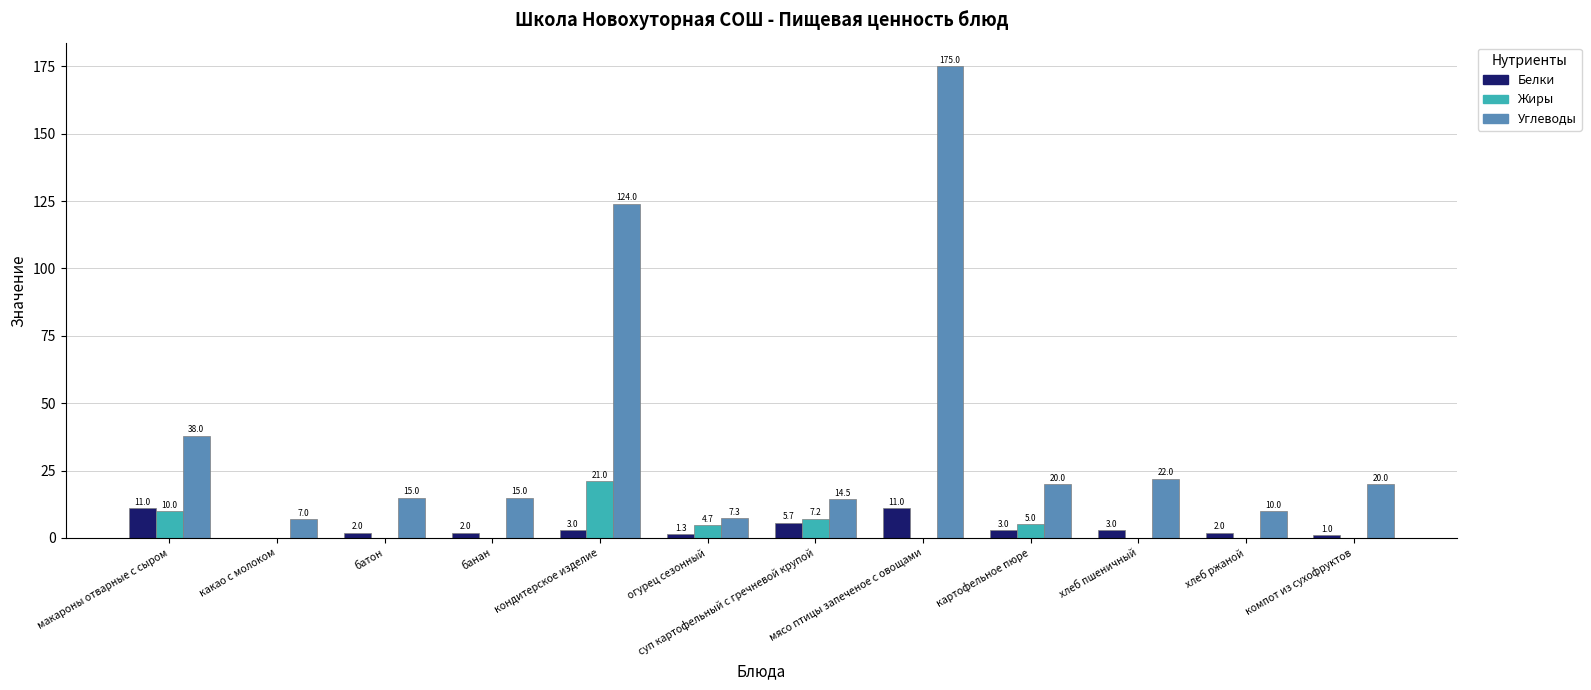

What is the highest value of the Жиры series?

21.0